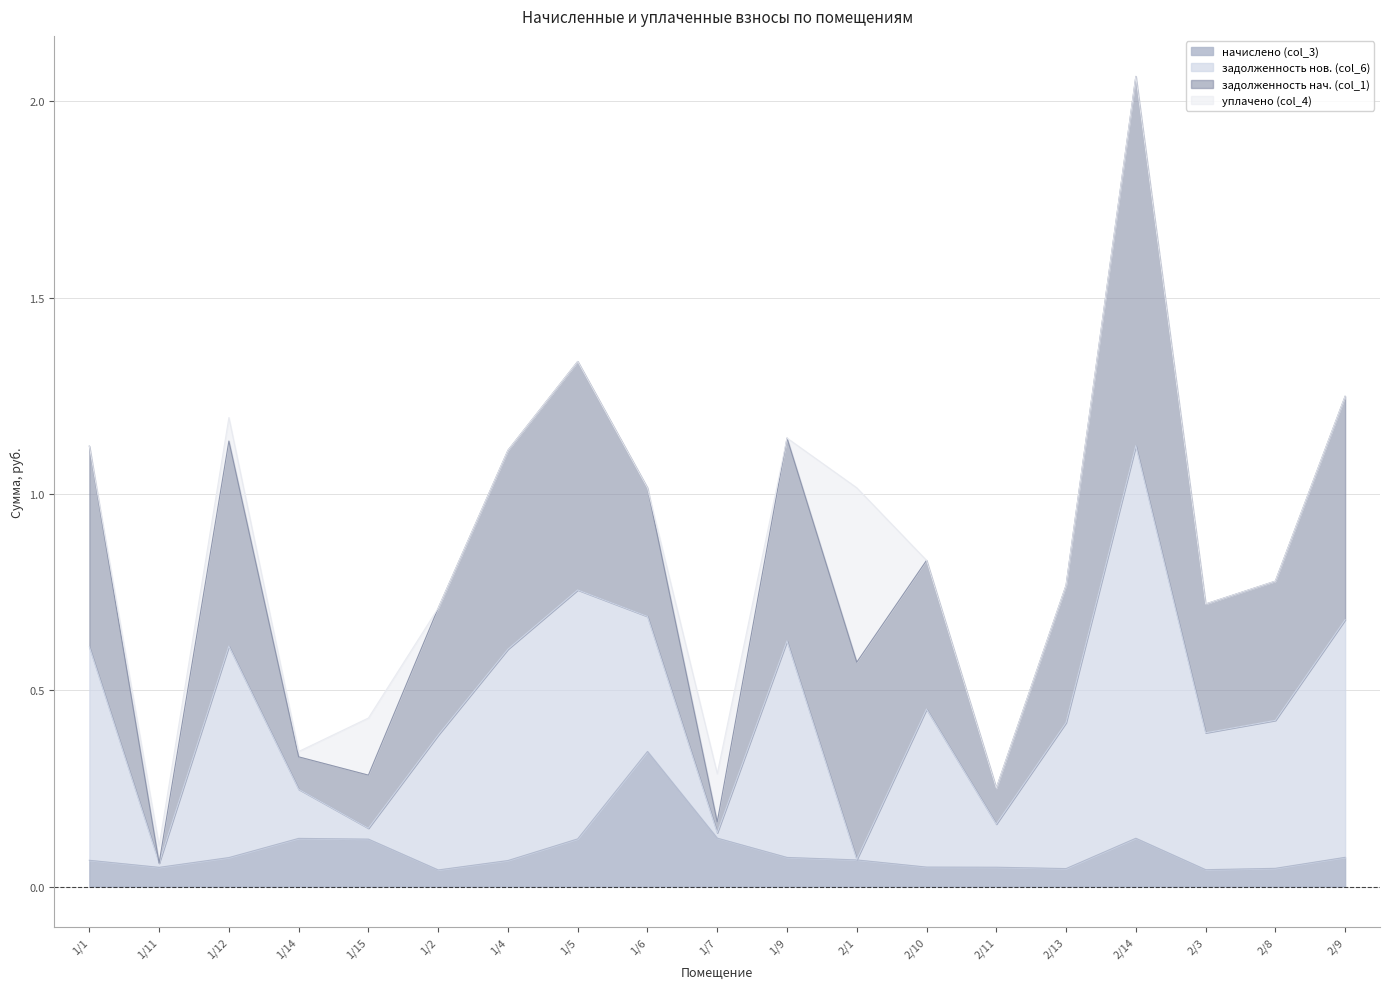

True or false: начислено (col_3) and задолженность нач. (col_1) intersect in this chart.

False